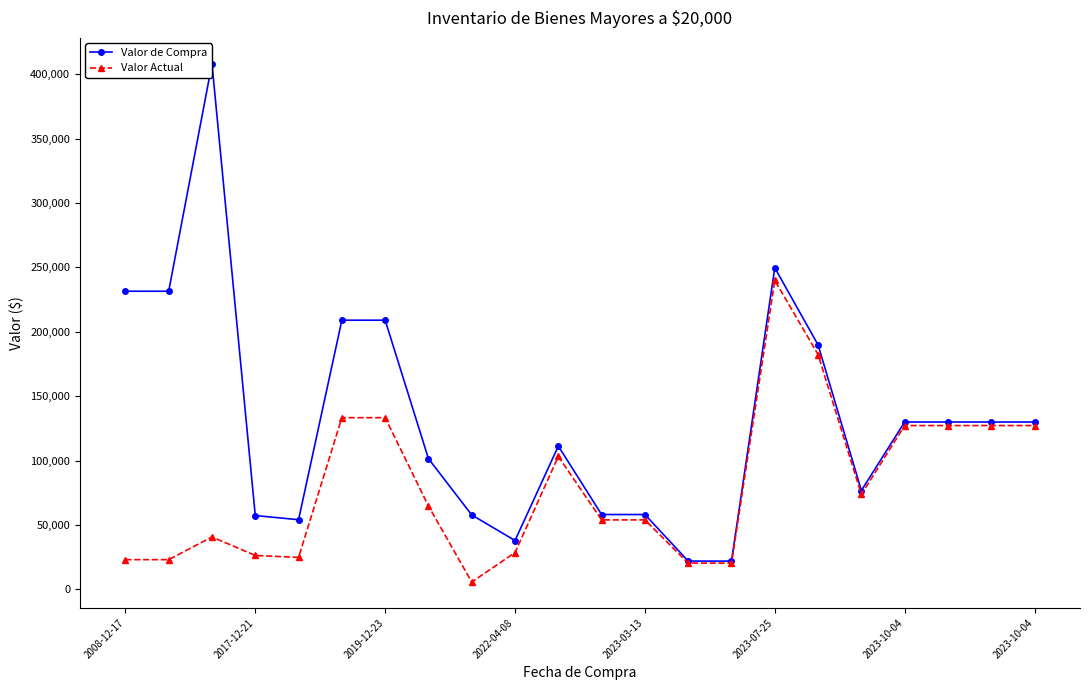

Which series has the largest range (max minus min)?

Valor de Compra